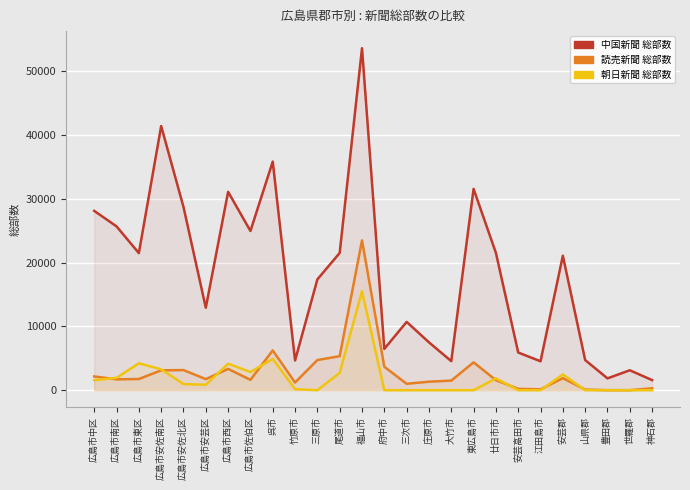

At how many categories does at least one series exceed 19684?

13